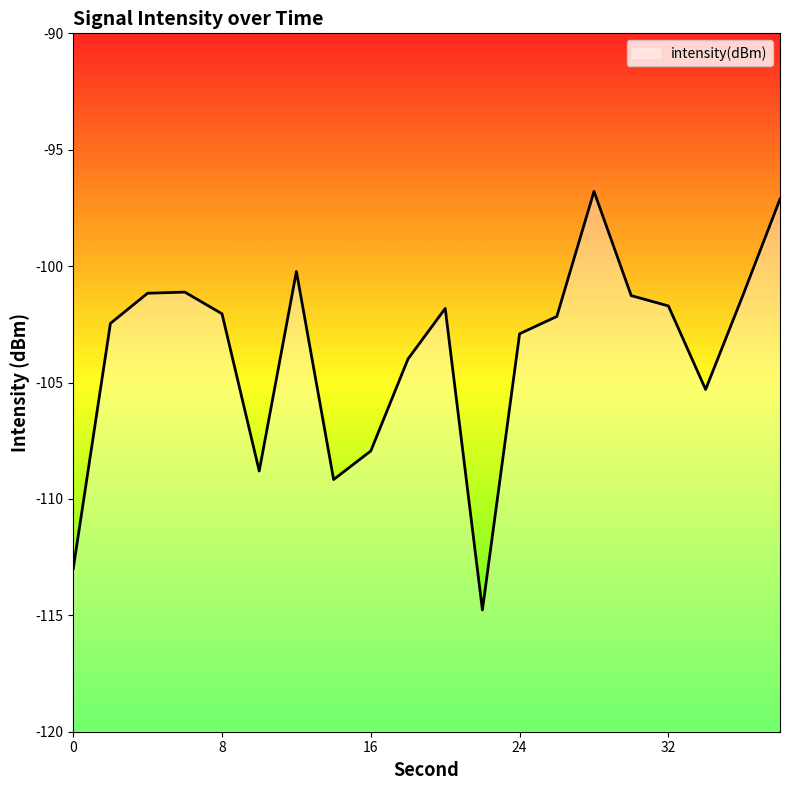

What value does the data have at 32?

-101.7